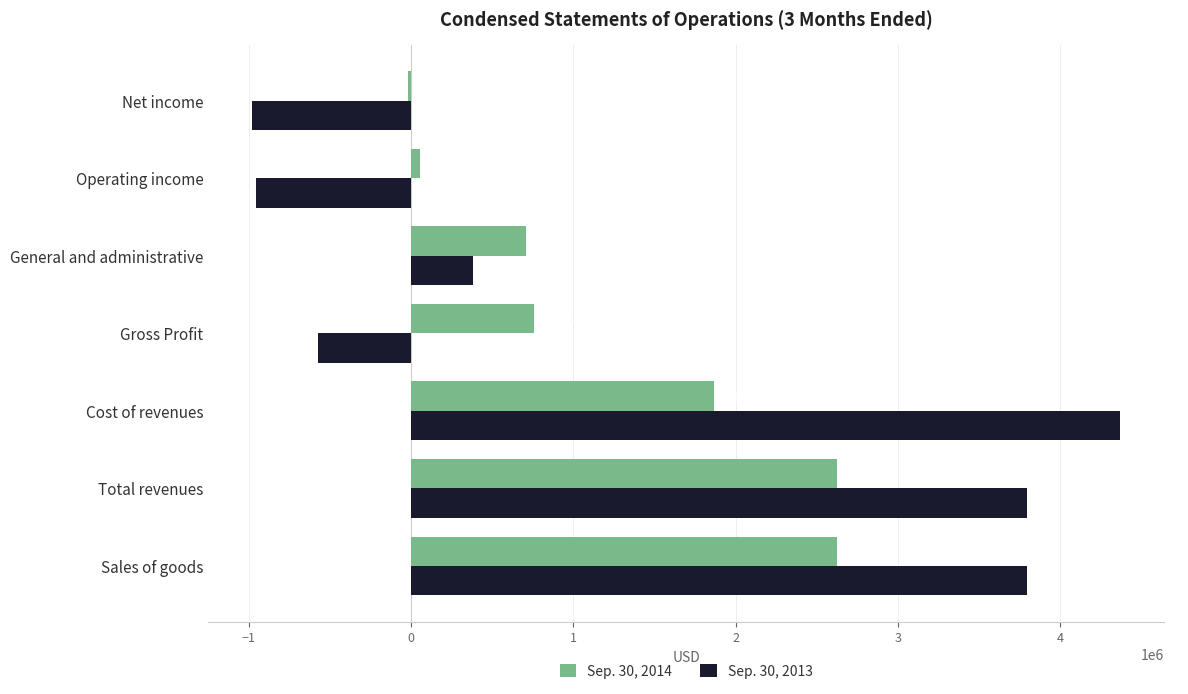

At how many categories does at least one series exceed 636216?

5